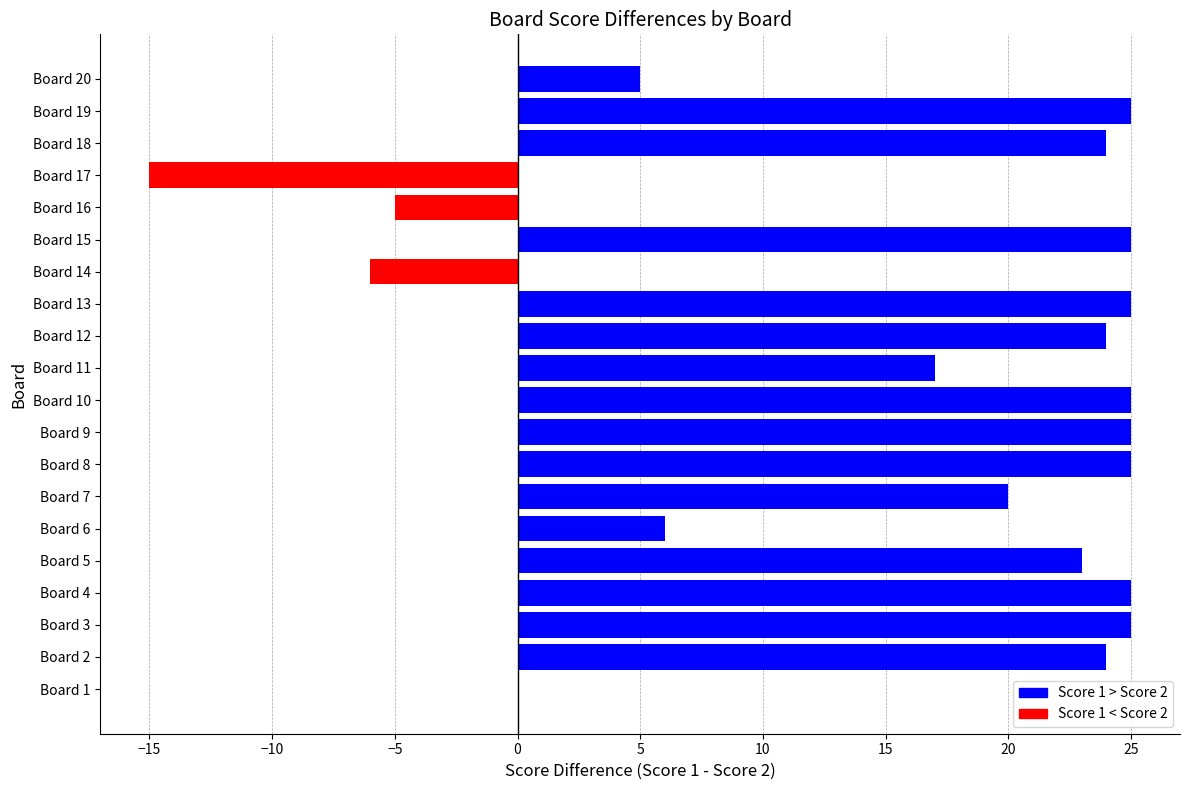

Which has a higher value, Board 12 or Board 20?

Board 12